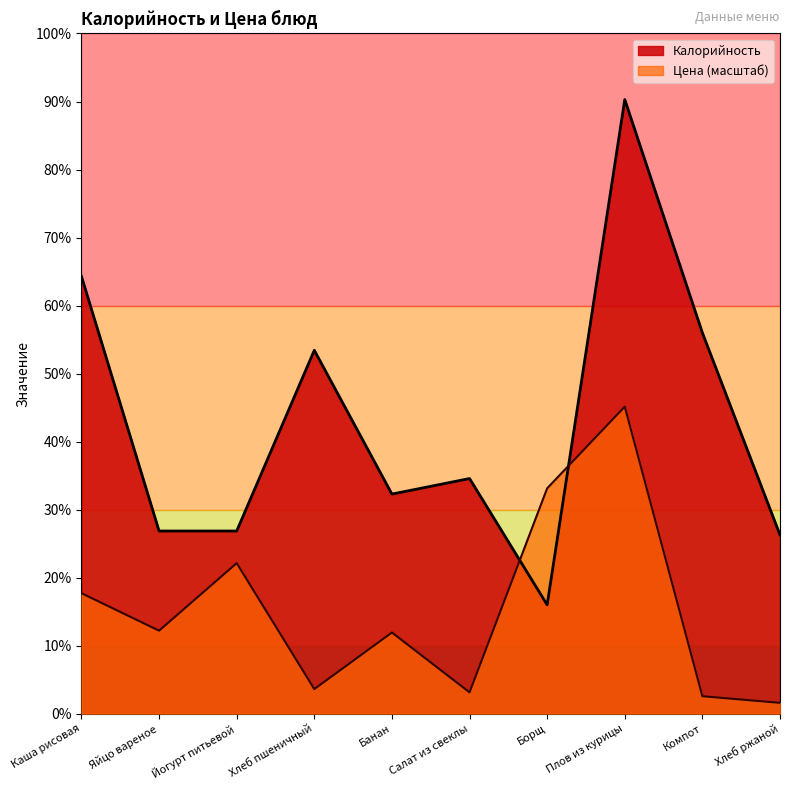

Which series has the largest total across all categories?

Калорийность